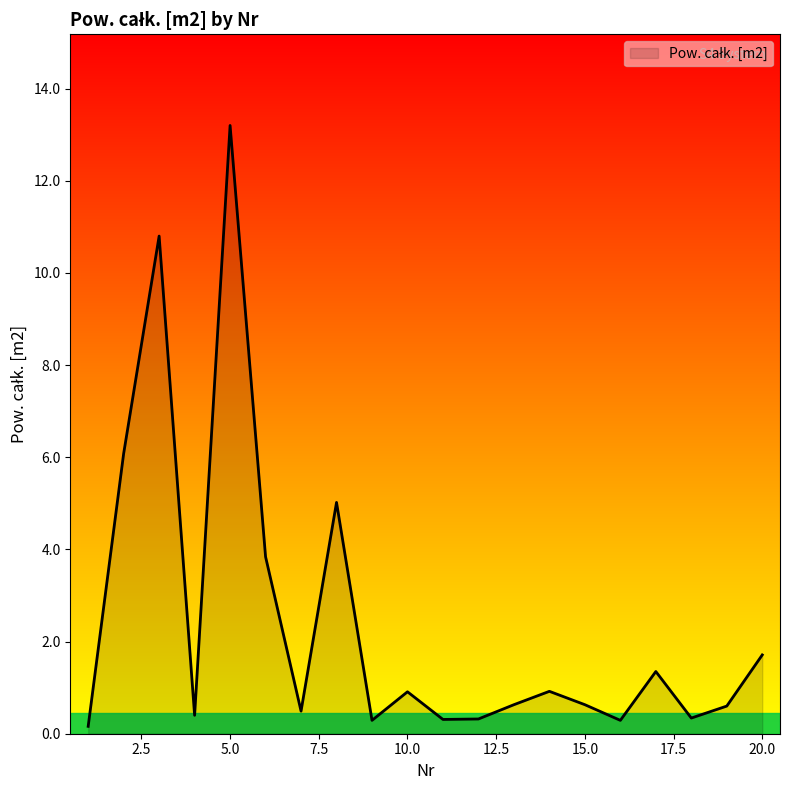

What is the difference between the maximum and minimum values?

13.0